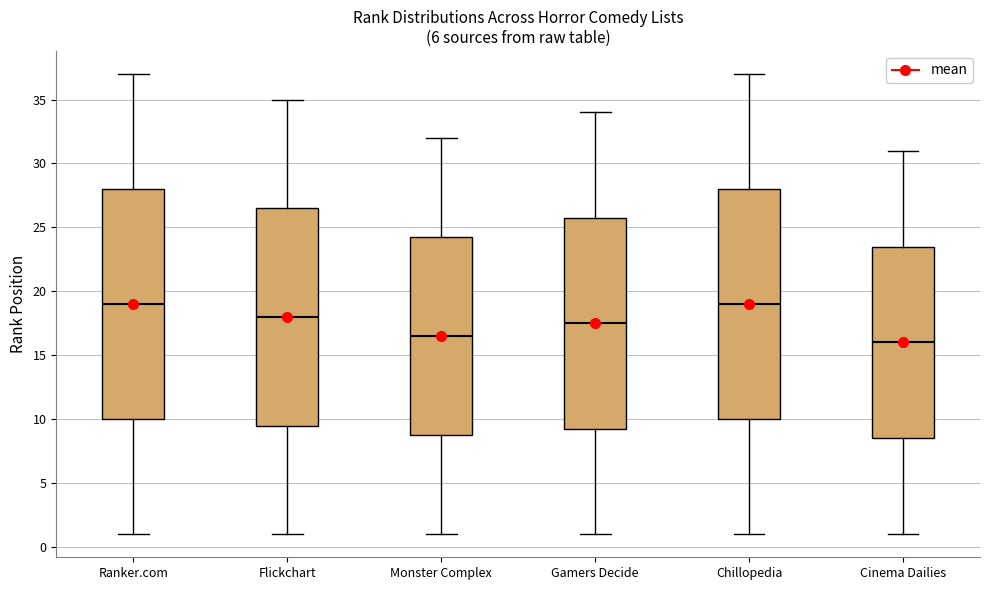

Where is the upper edge of the box for Cinema Dailies on the y-axis? The values are not printed on the chart, so give them approximately, as read against the axis.

23.5